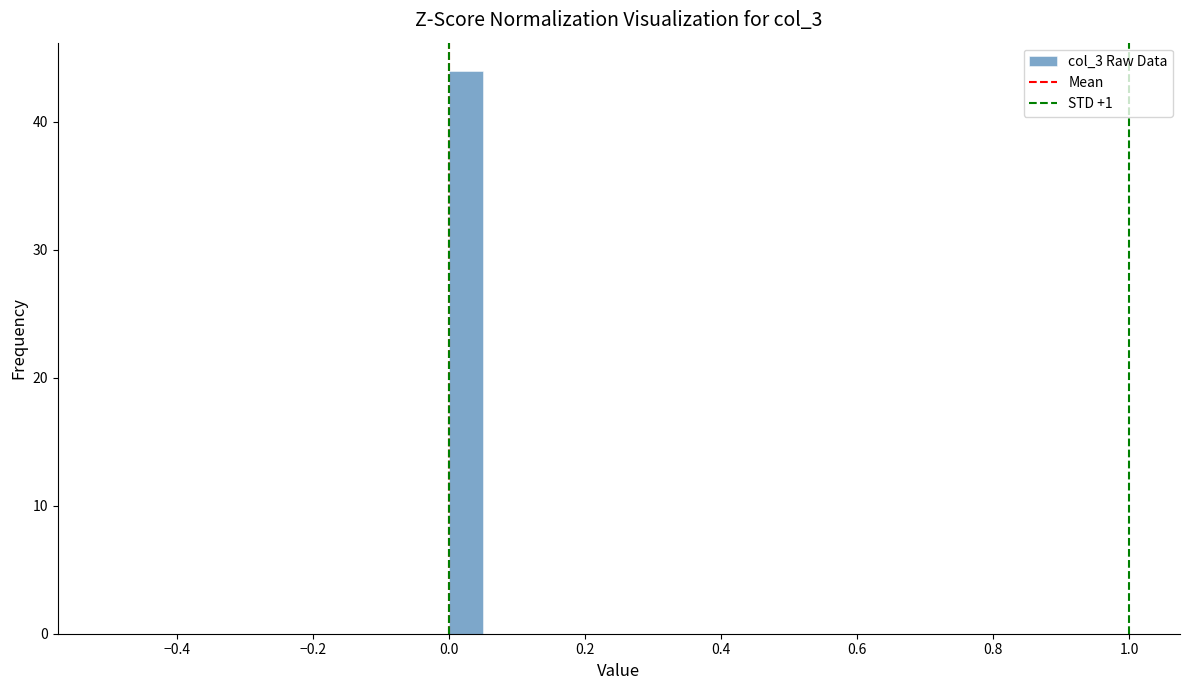

Read against the x-axis, roughly where is the centre of the tallest bar?

0.02